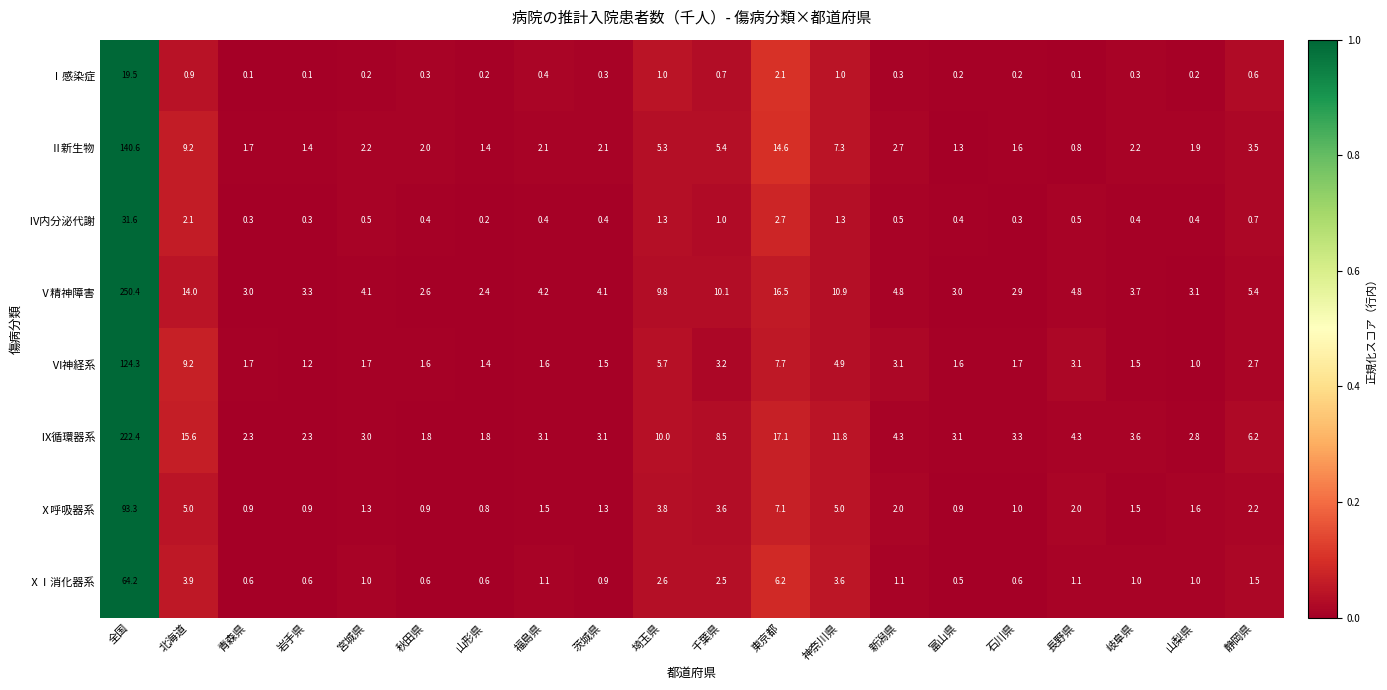

Which series changed the most between 全国 and 山形県?

Ⅴ精神障害